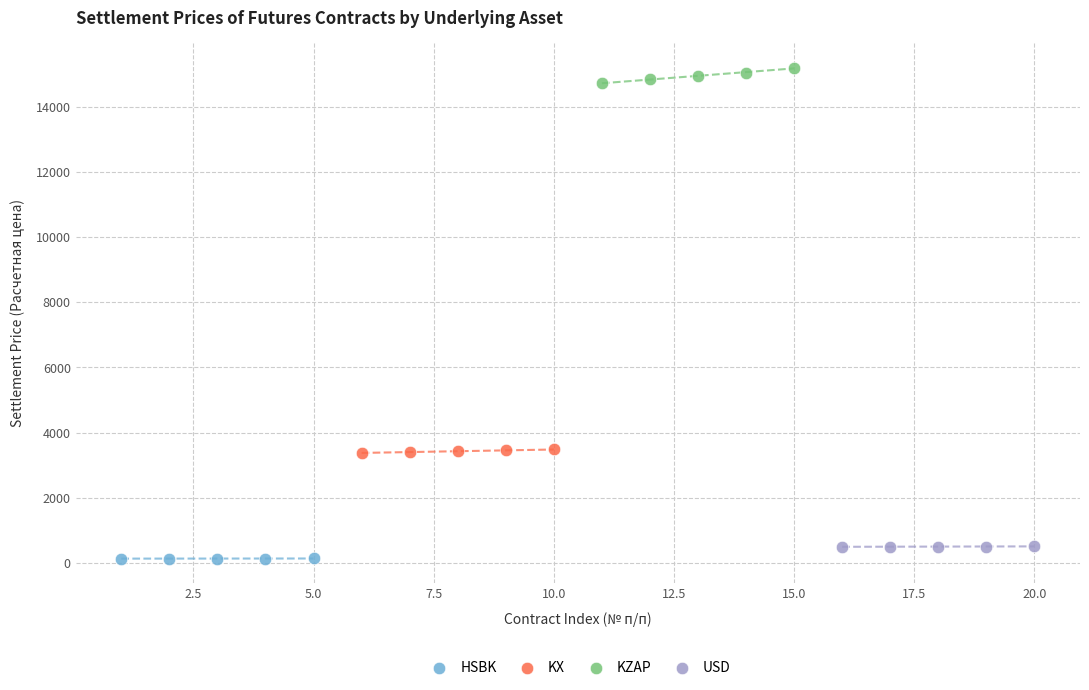

Which series contains the highest Y value?

KZAP